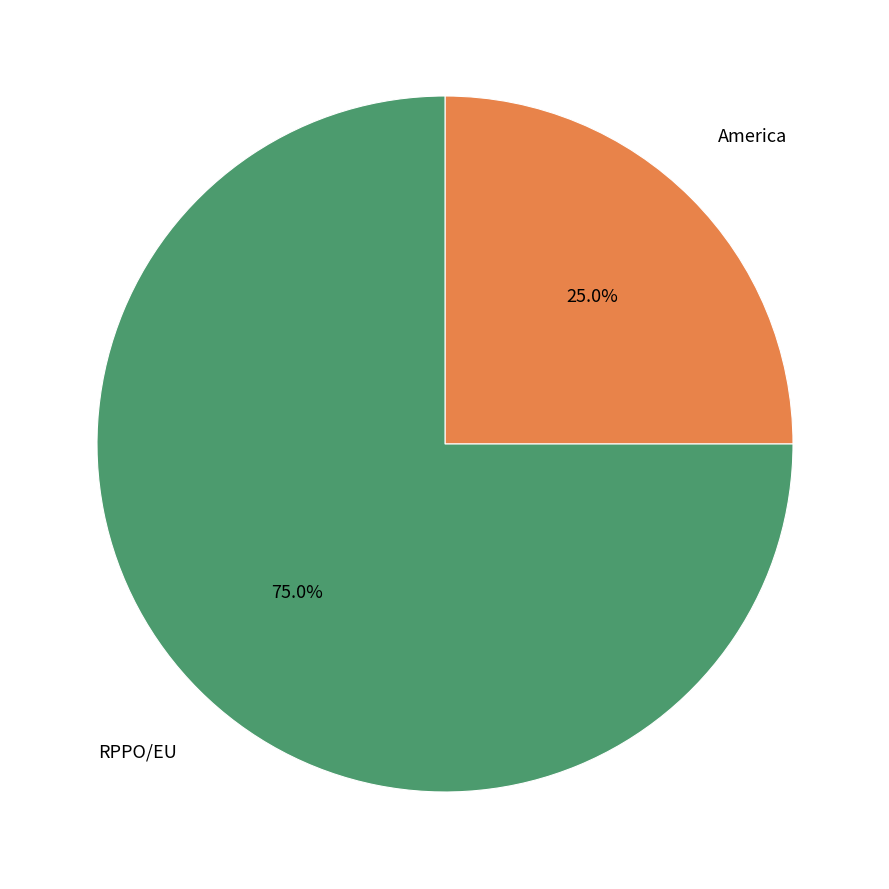

Does any single category account for the majority?

Yes